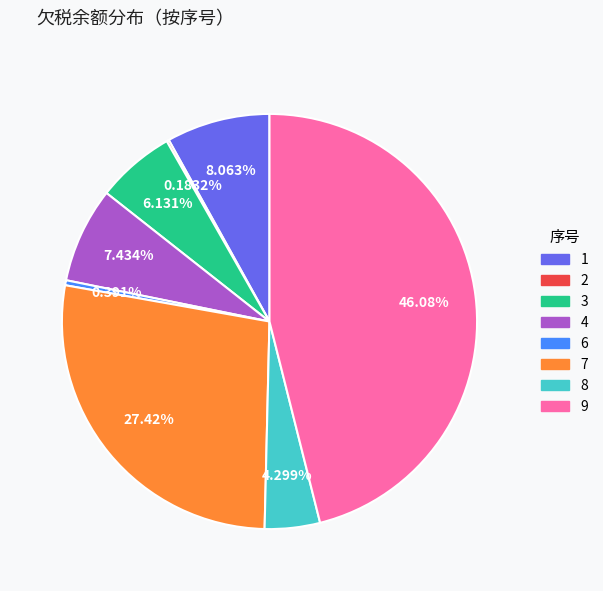

Which has a higher value, 9 or 1?

9